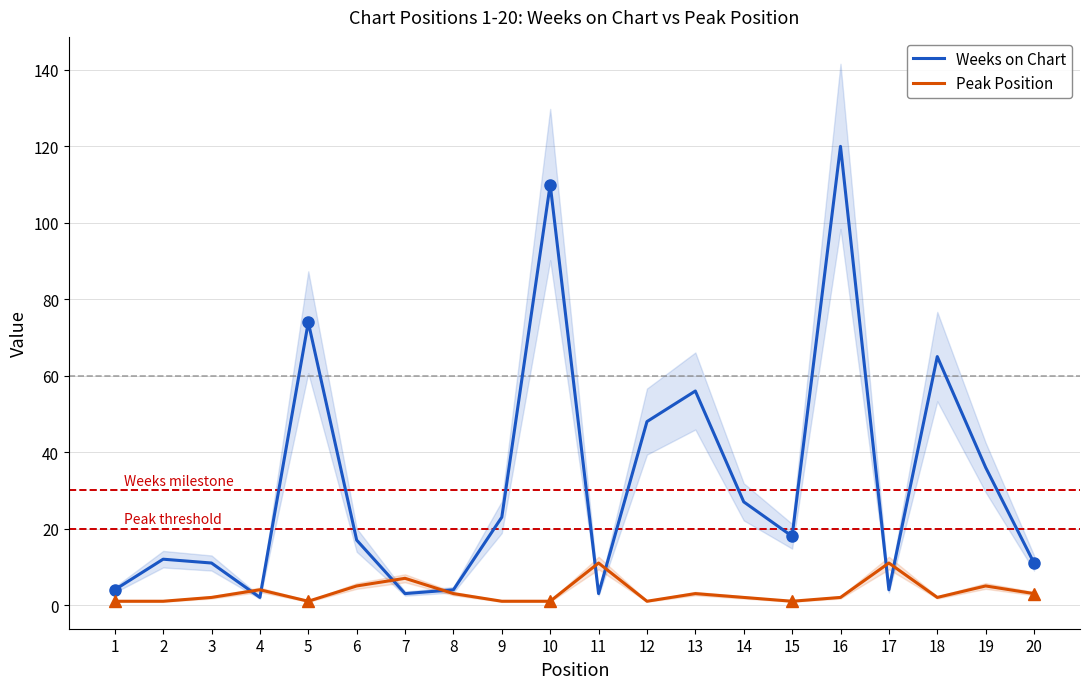

What is the spread (max minus min) of values at 1?

3